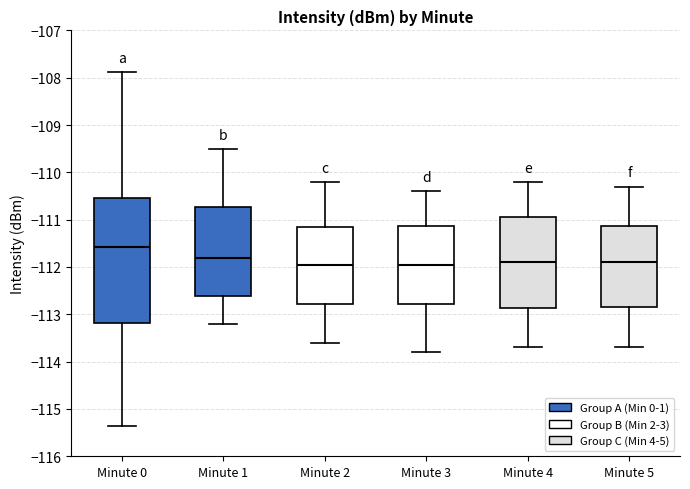

Which box is the tallest, from its lower edge to its upper edge?

Minute 0